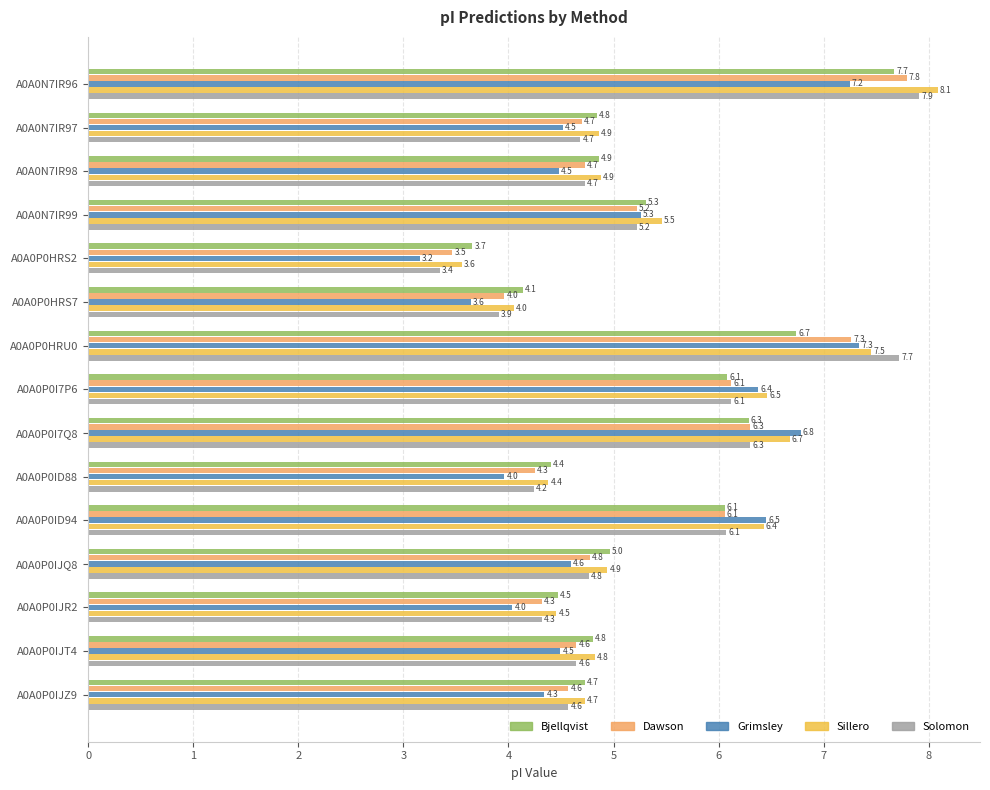

What are all the series names shown in the legend?

Bjellqvist, Dawson, Grimsley, Sillero, Solomon